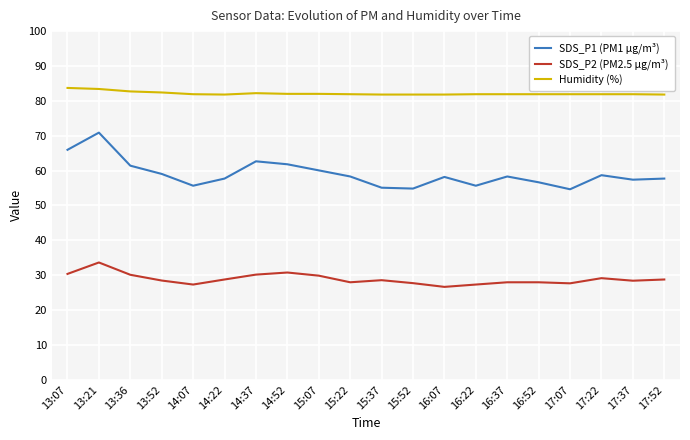

How many distinct data groups are displayed?

3